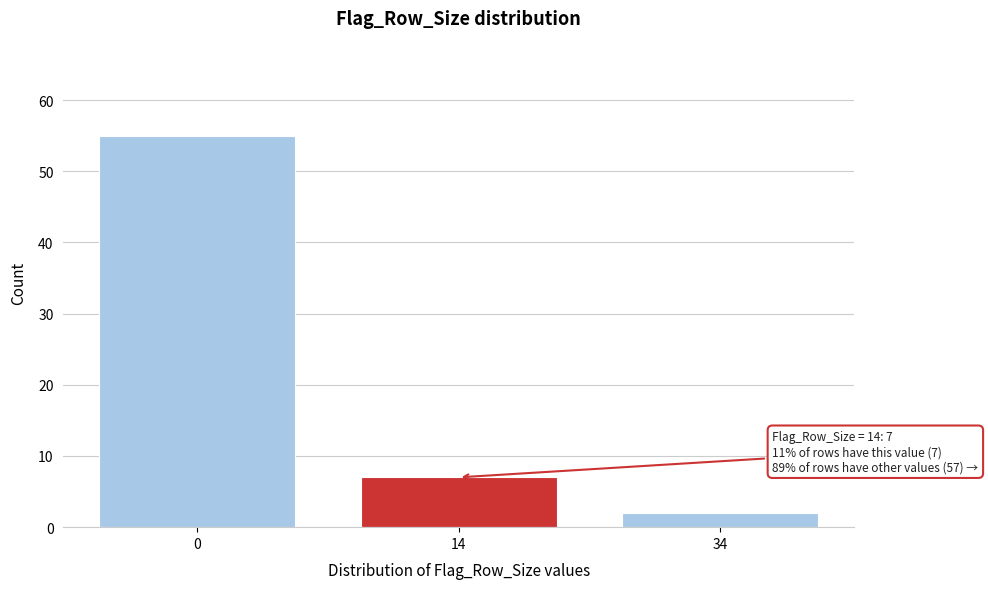

Reading left to right, what are all the values shown in this chart?

55	7	2